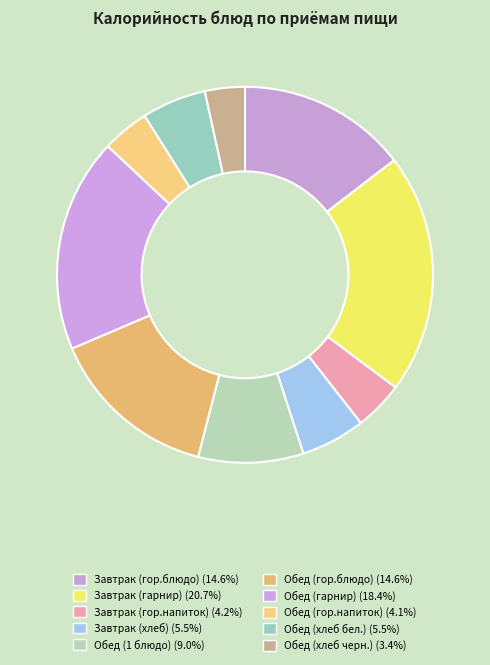

Combined, do Обед (хлеб черн.) and Обед (хлеб бел.) account for over 50%?

No